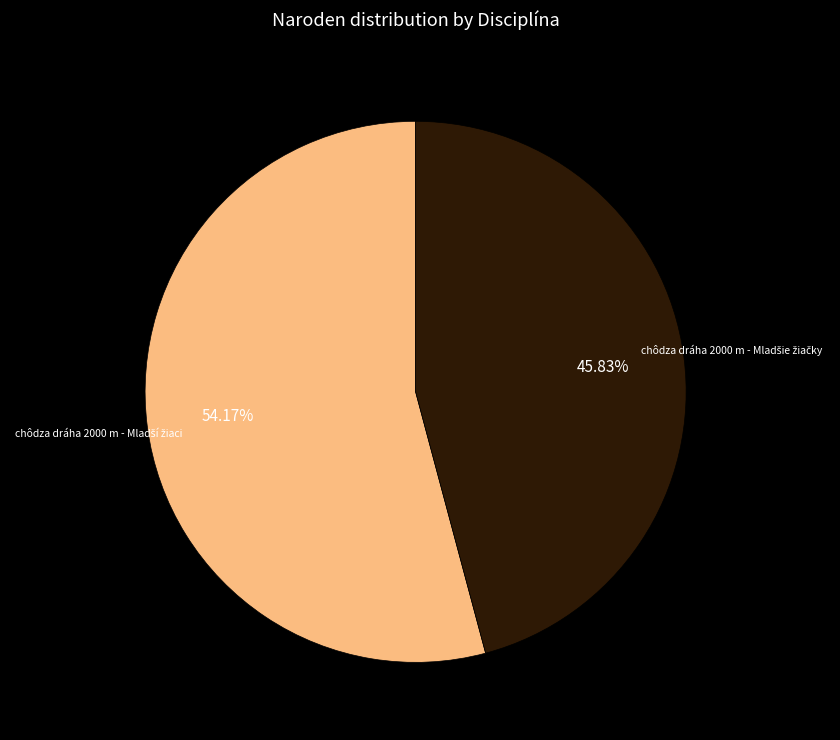

Is there any slice that represents more than half of the pie?

Yes